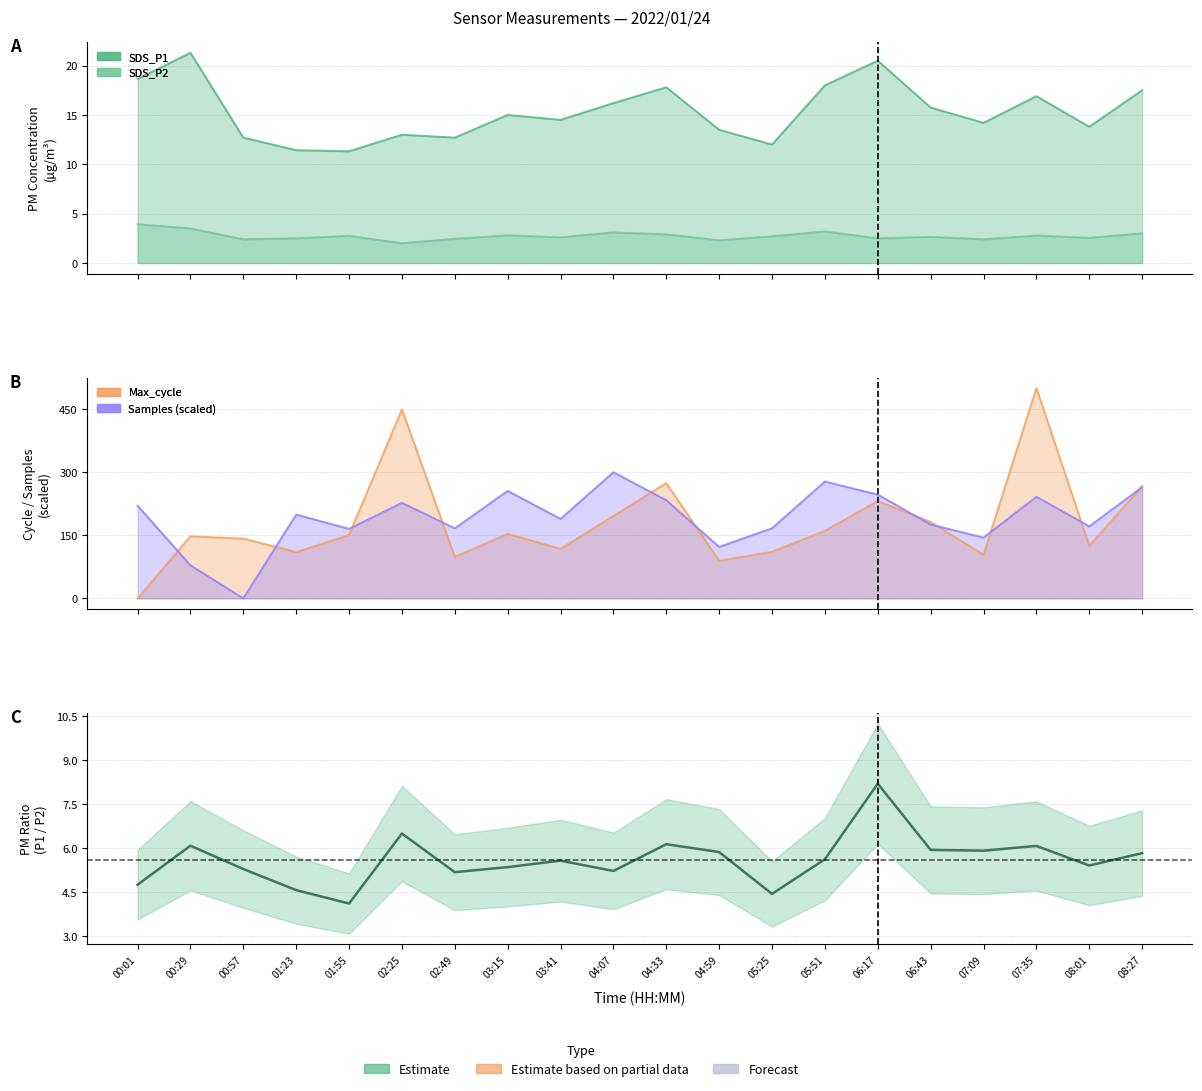

What is the label of the 18th point from the left?

07:35